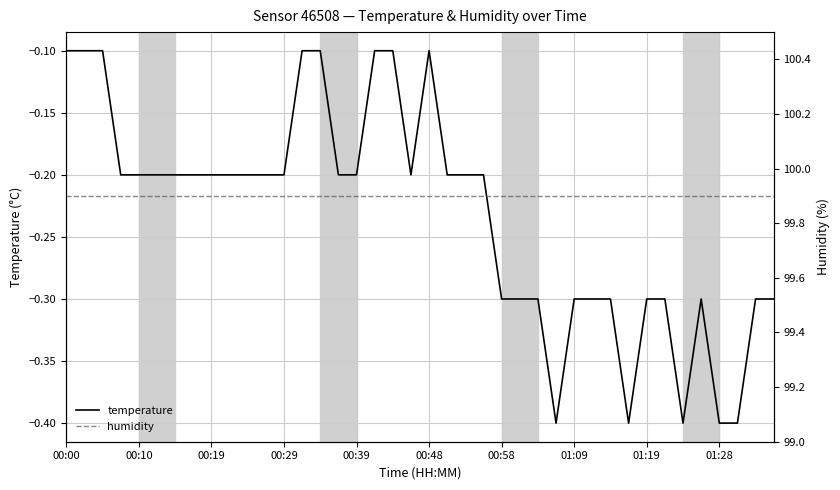

What is the minimum value for temperature?

-0.4